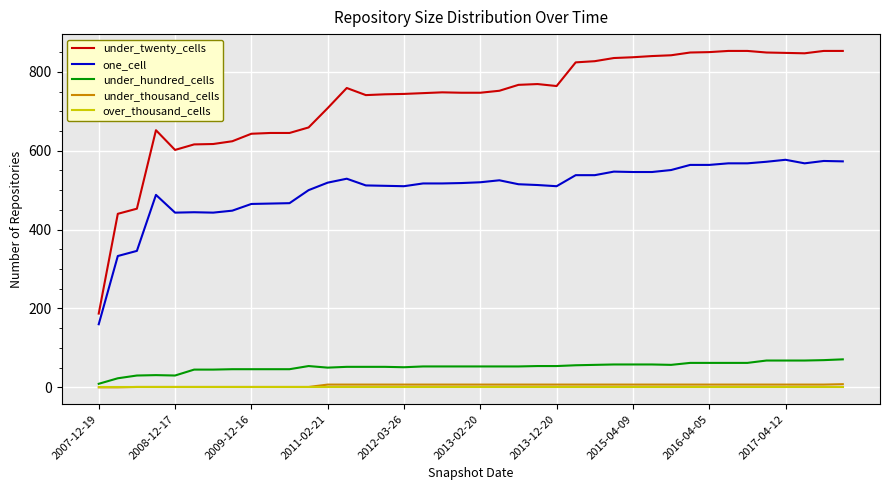

Which series has the largest total across all categories?

under_twenty_cells